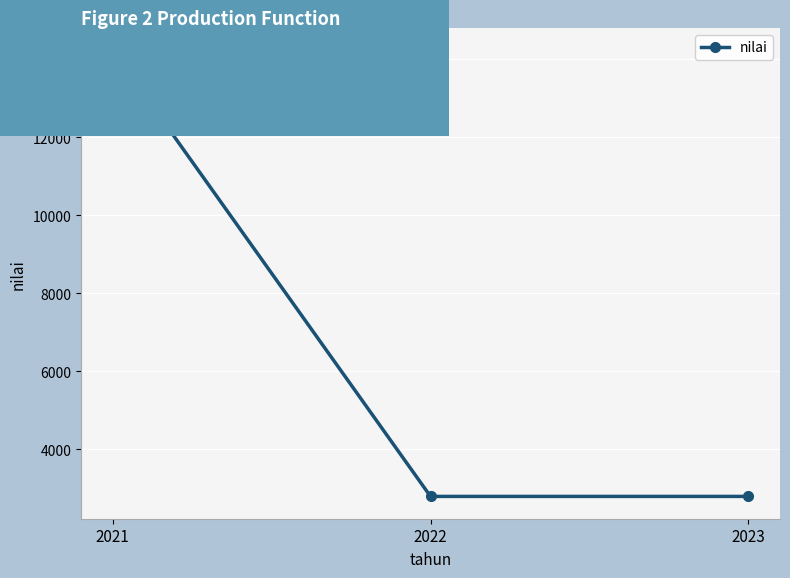

What is the difference between the values at 2023 and 2021?

11447